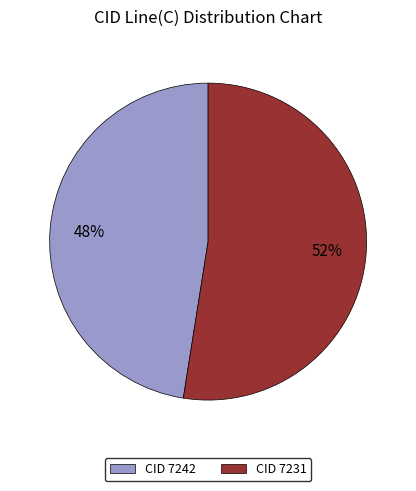

Which has a higher value, CID 7242 or CID 7231?

CID 7231